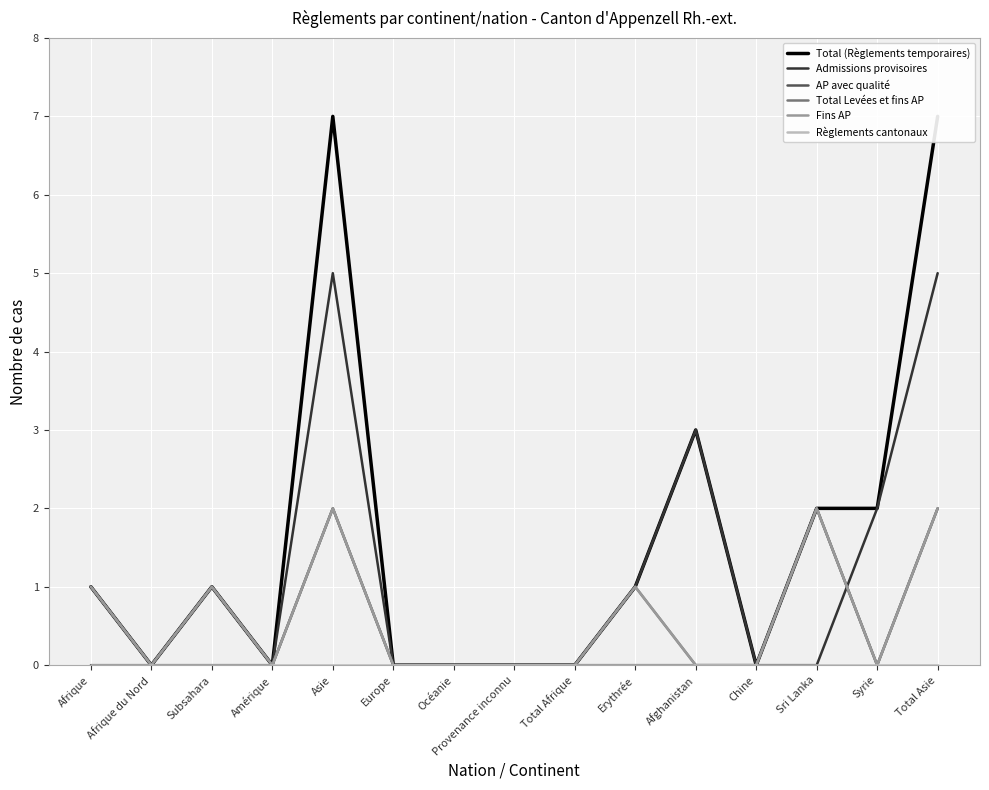

Is this an area chart (filled region under the line)?

No